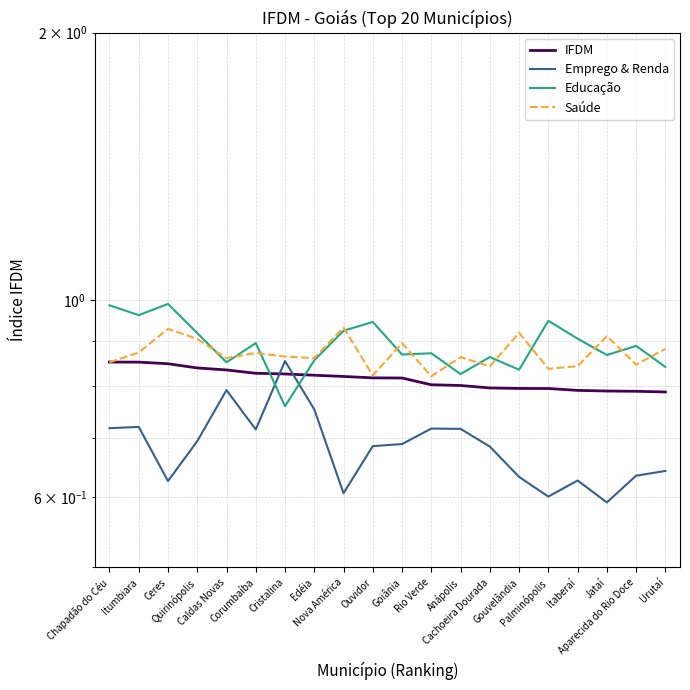

What are all the series names shown in the legend?

IFDM, Emprego & Renda, Educação, Saúde